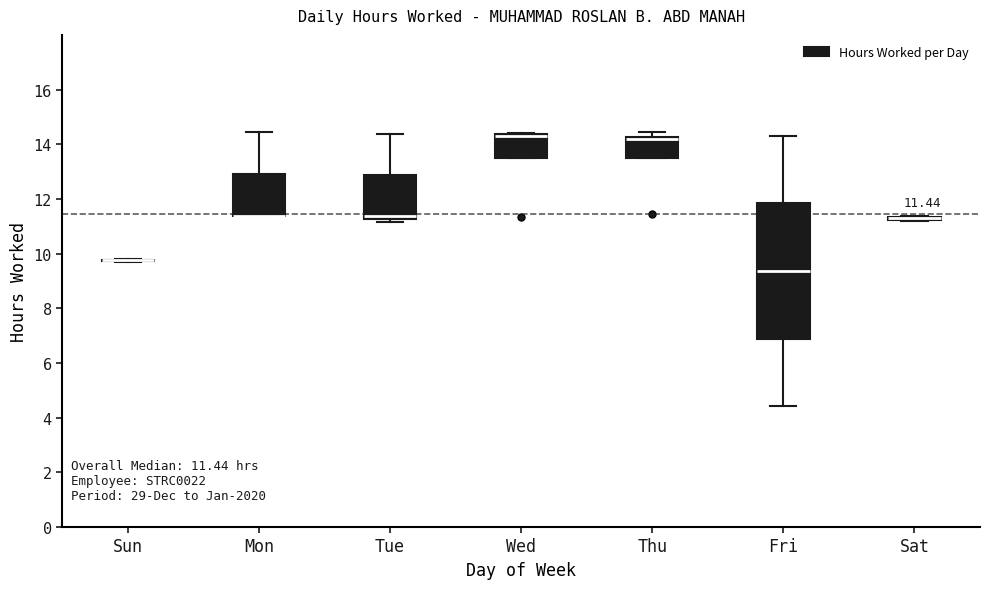

Which box is the tallest, from its lower edge to its upper edge?

Fri